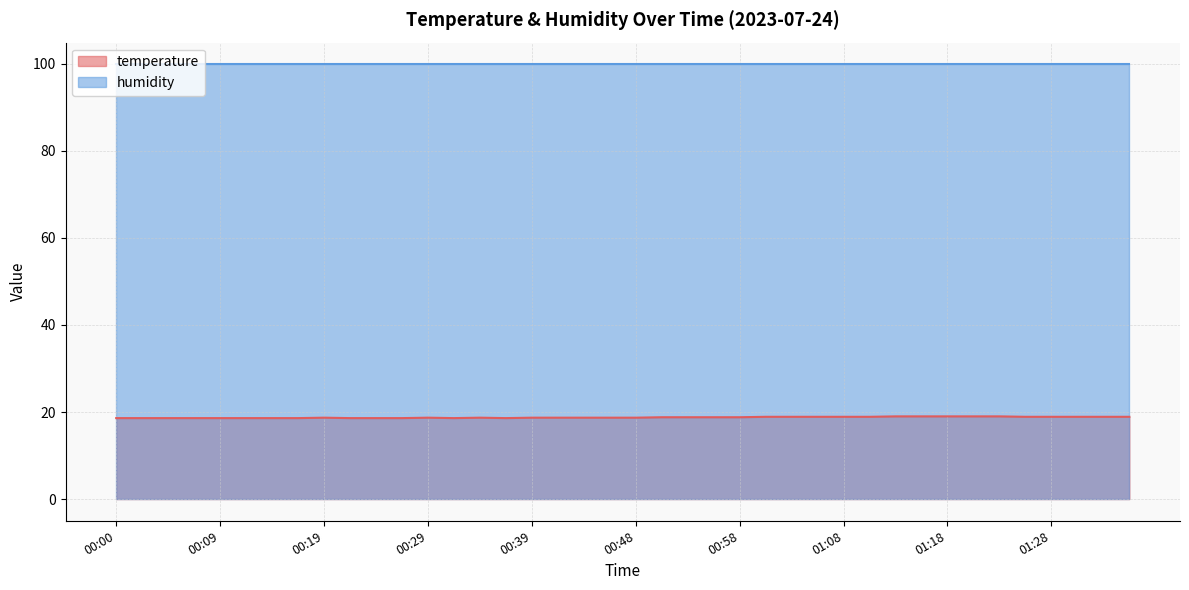

Rank the categories by value from lowest to highest.

00:00, 00:02, 00:05, 00:07, 00:09, 00:12, 00:14, 00:17, 00:22, 00:24, 00:26, 00:31, 00:36, 00:19, 00:29, 00:34, 00:39, 00:41, 00:43, 00:46, 00:48, 00:51, 00:53, 00:56, 00:58, 01:01, 01:03, 01:06, 01:08, 01:10, 01:26, 01:28, 01:31, 01:33, 01:36, 01:13, 01:15, 01:18, 01:20, 01:23